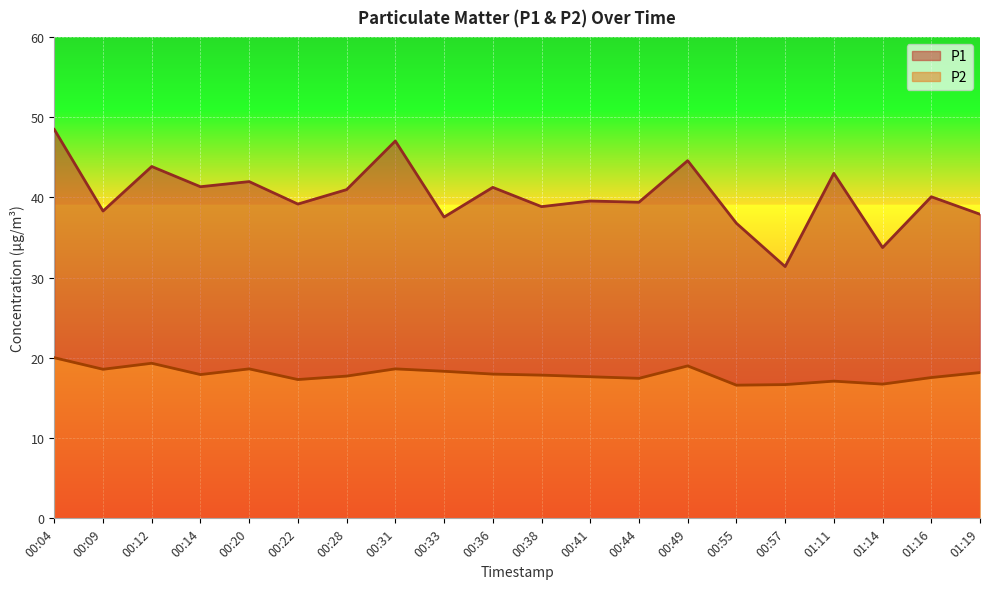

What is the sum of all P1 values?

805.2